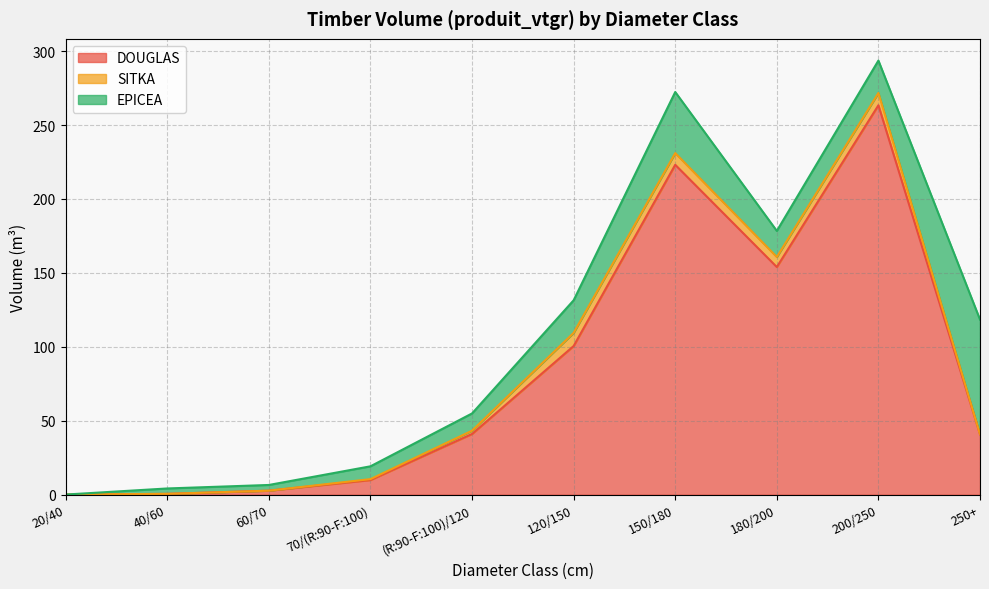

List the labels in order of SITKA value, smallest first.

40/60, 60/70, 250+, 20/40, 70/(R:90-F:100), (R:90-F:100)/120, 180/200, 150/180, 200/250, 120/150